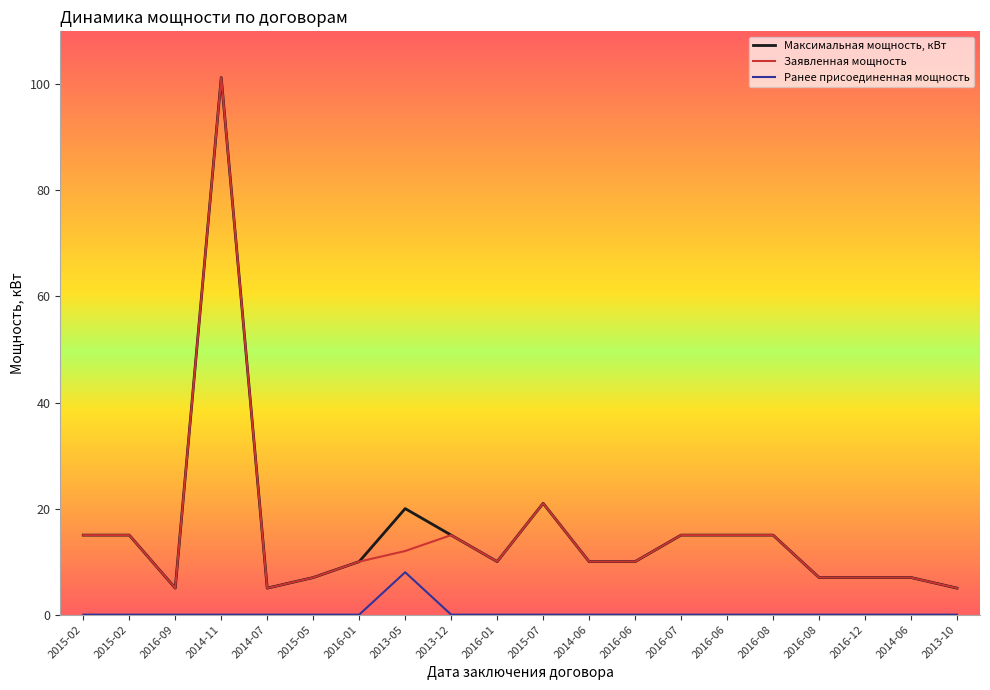

True or false: Максимальная мощность, кВт and Ранее присоединенная мощность intersect in this chart.

False